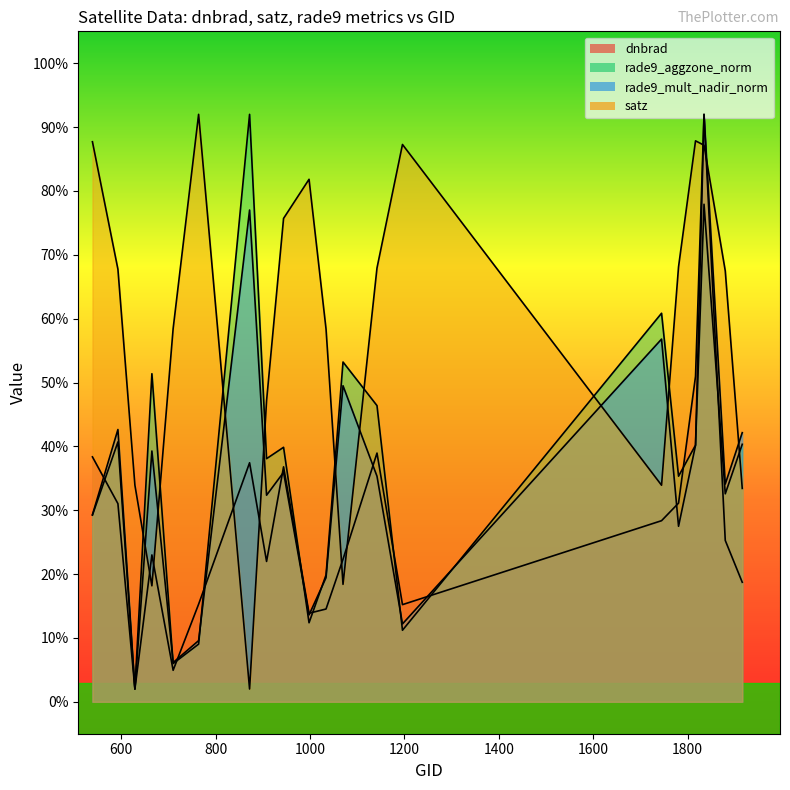

What is the sum of the satz values at 1781 and 1817?

156.0